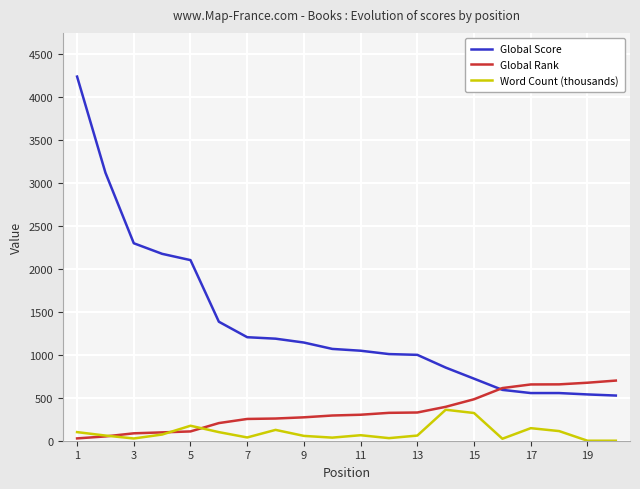

What is the maximum value for Global Rank?

699